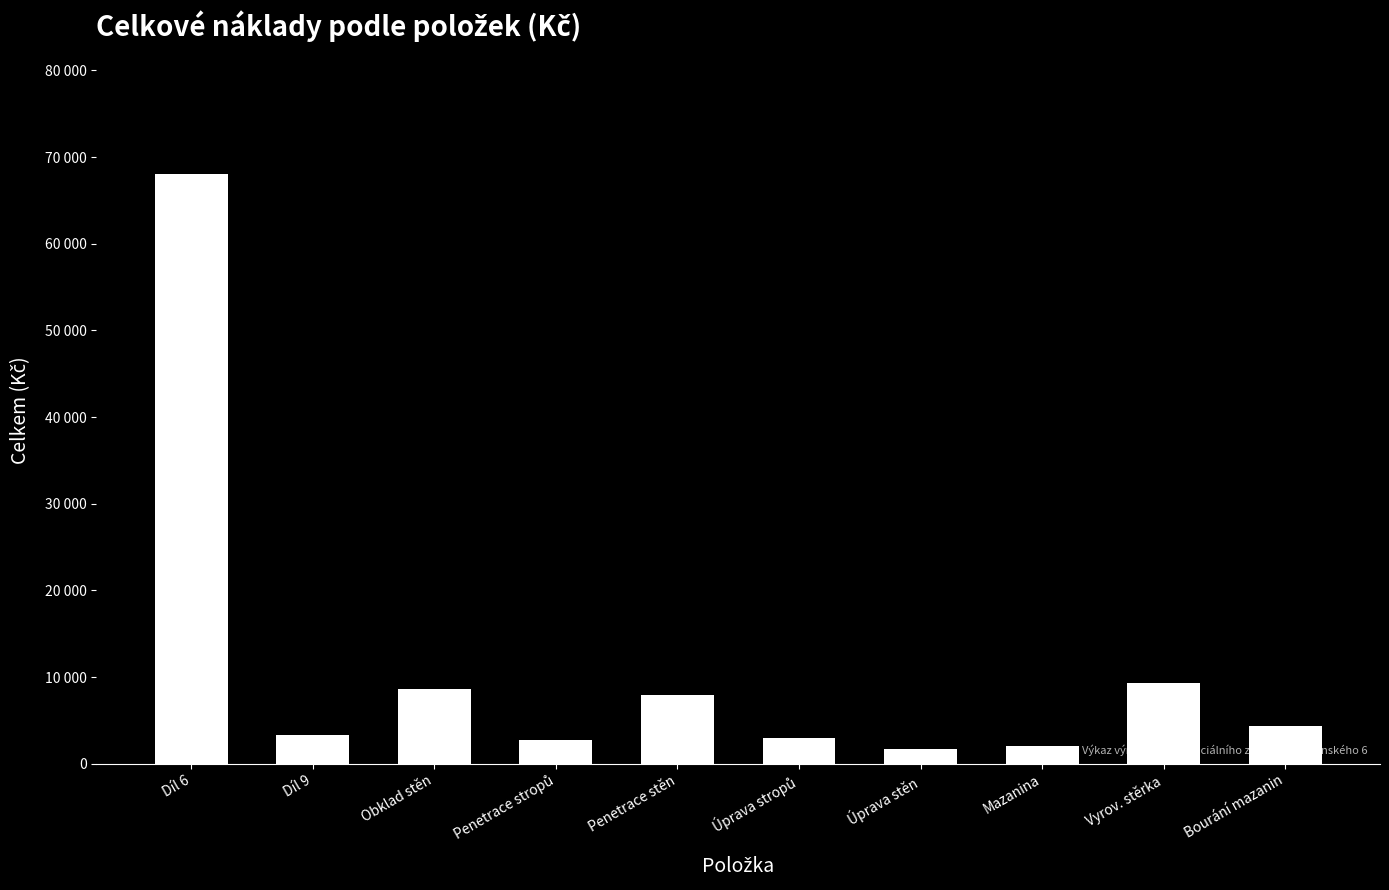

What is the value of the 8th bar from the left?

2004.3